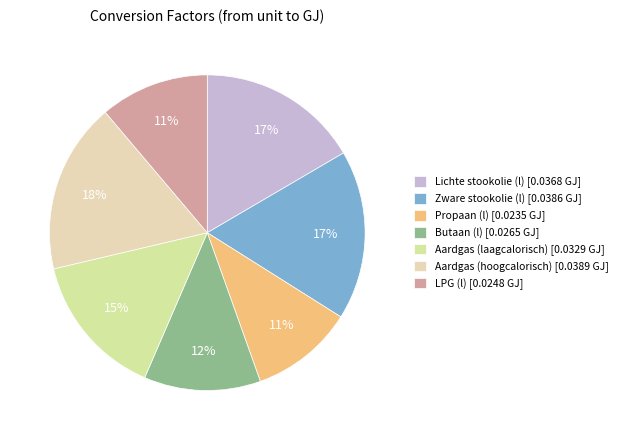

How many segments does this pie chart have?

7